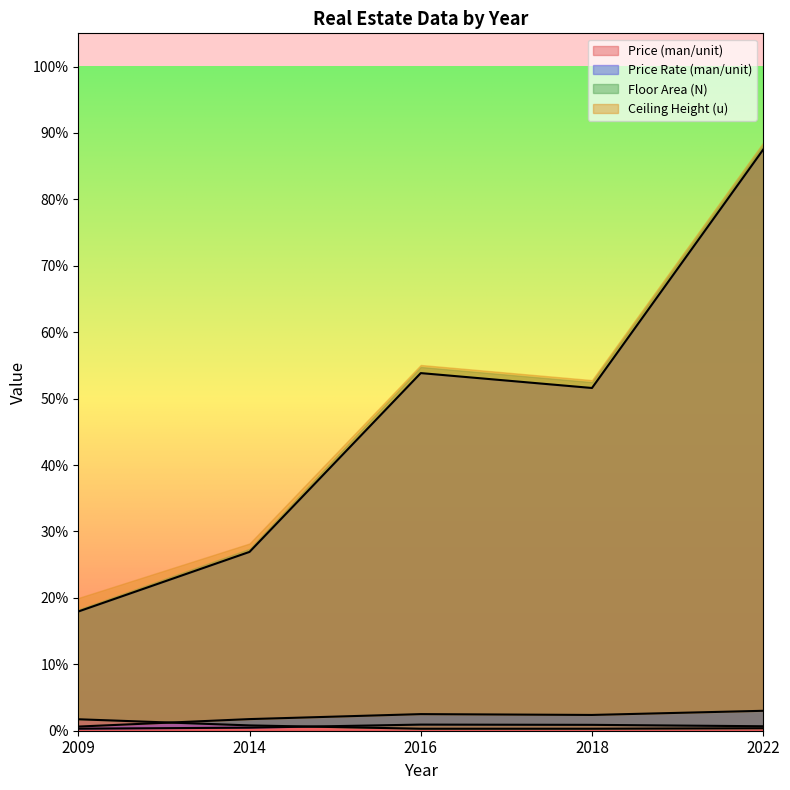

Where is Floor Area (N) nearest to the value 40?

2014